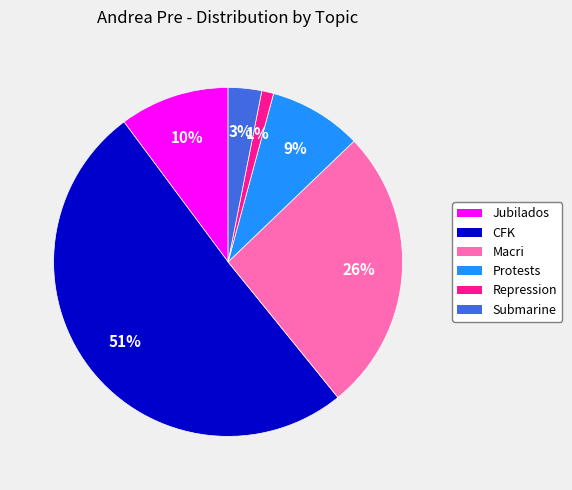

How many slices are in this pie chart?

6